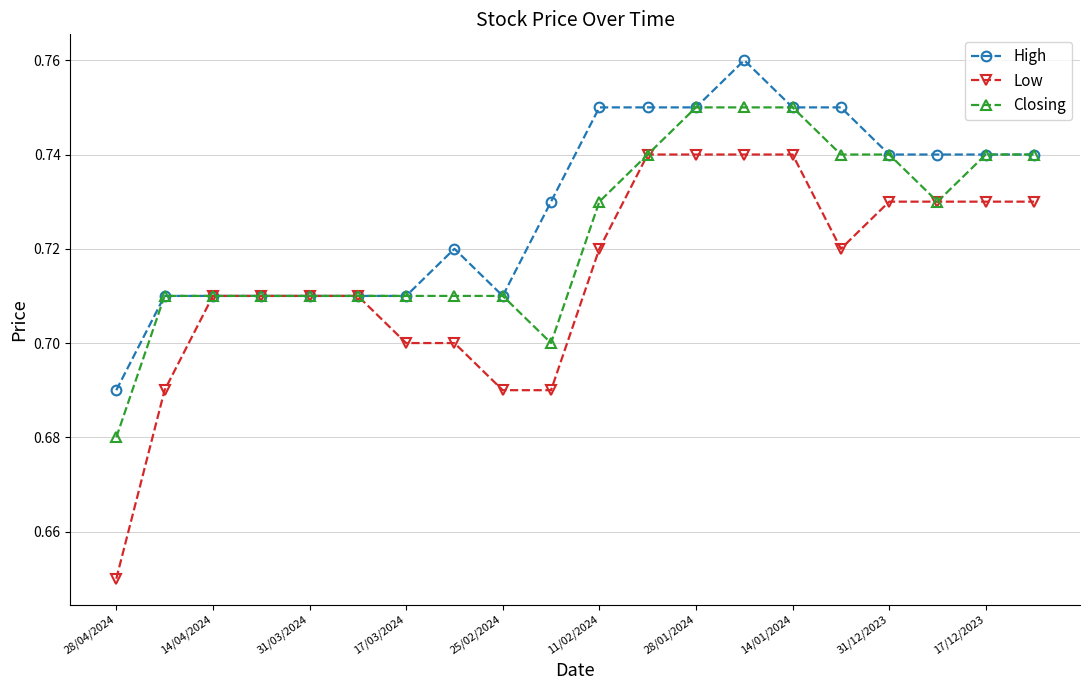

List the series in order of their peak value, highest first.

High, Closing, Low